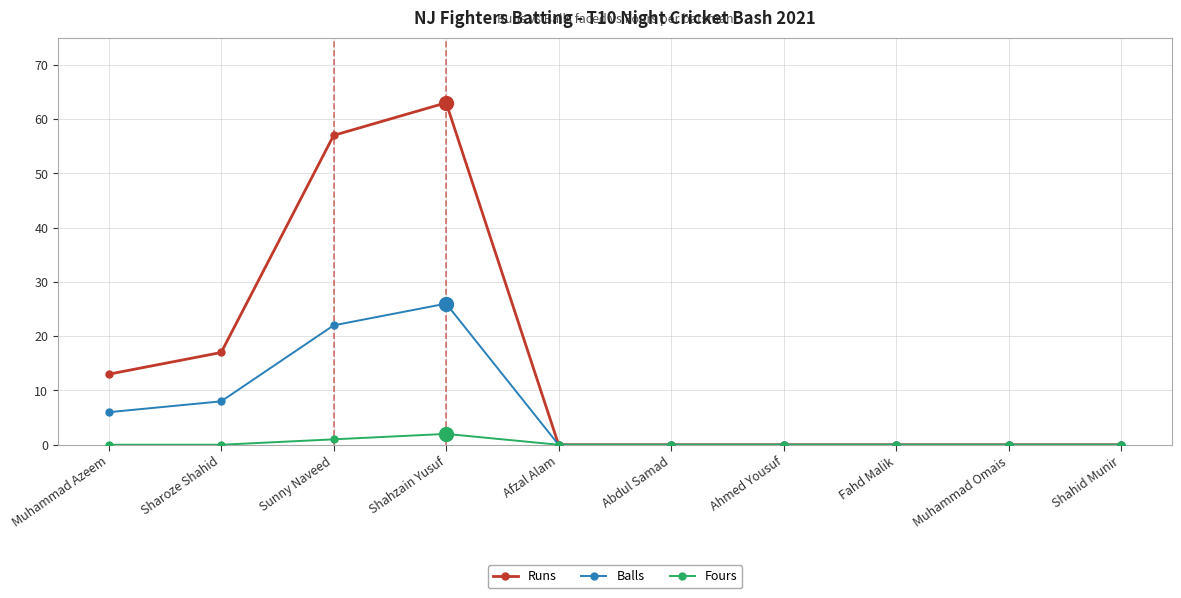

Count the number of categories in the chart.

10